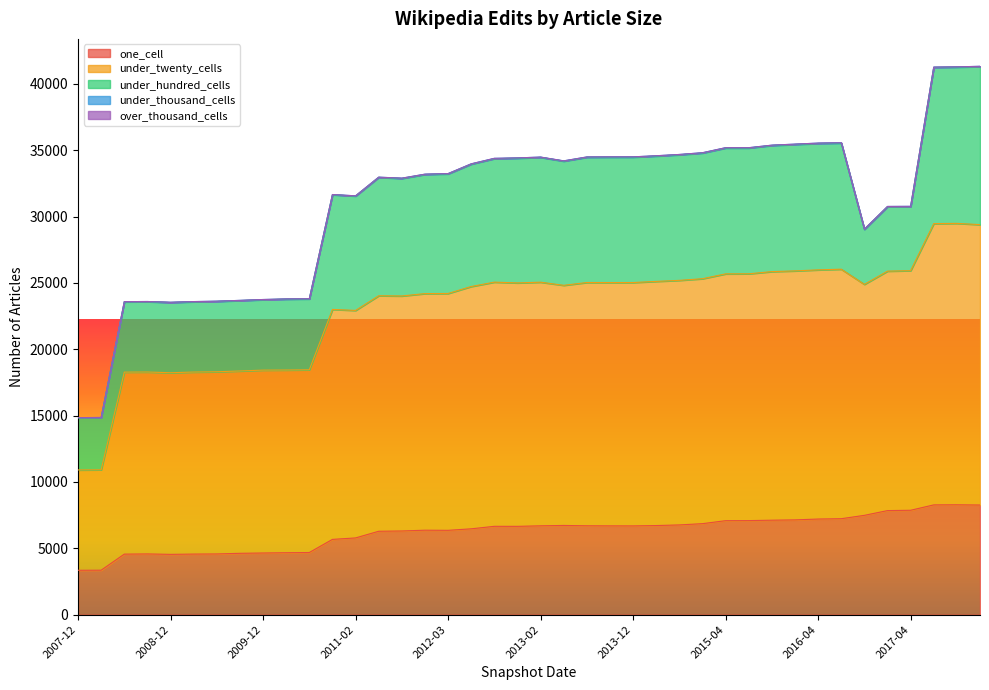

At which category is the sum across all series the highest?

2017-12-22